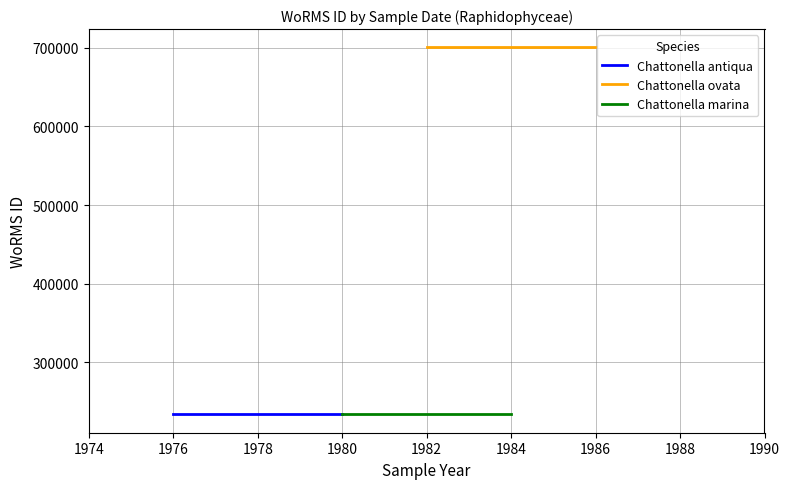

Reading left to right, list all the values displayed in this chart.

Chattonella antiqua: 233778	233778	233778
Chattonella ovata: 700515	700515	700515
Chattonella marina: 233780	233780	233780